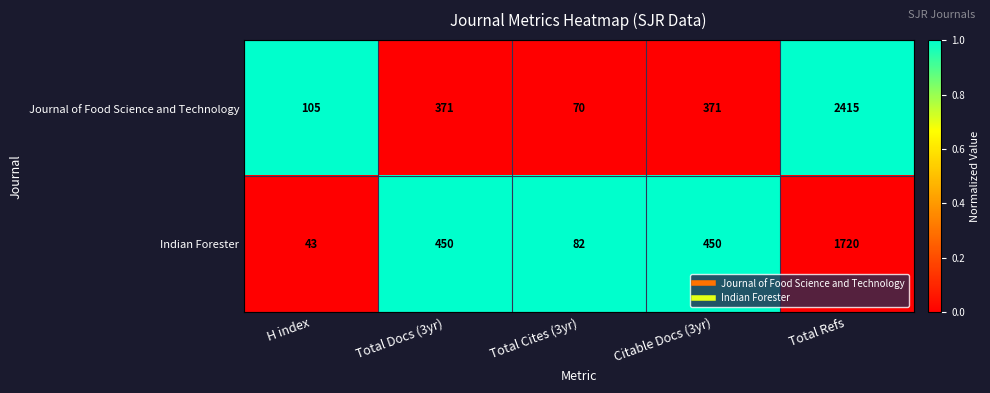

List the series in order of their overall mean, highest first.

Journal of Food Science and Technology, Indian Forester